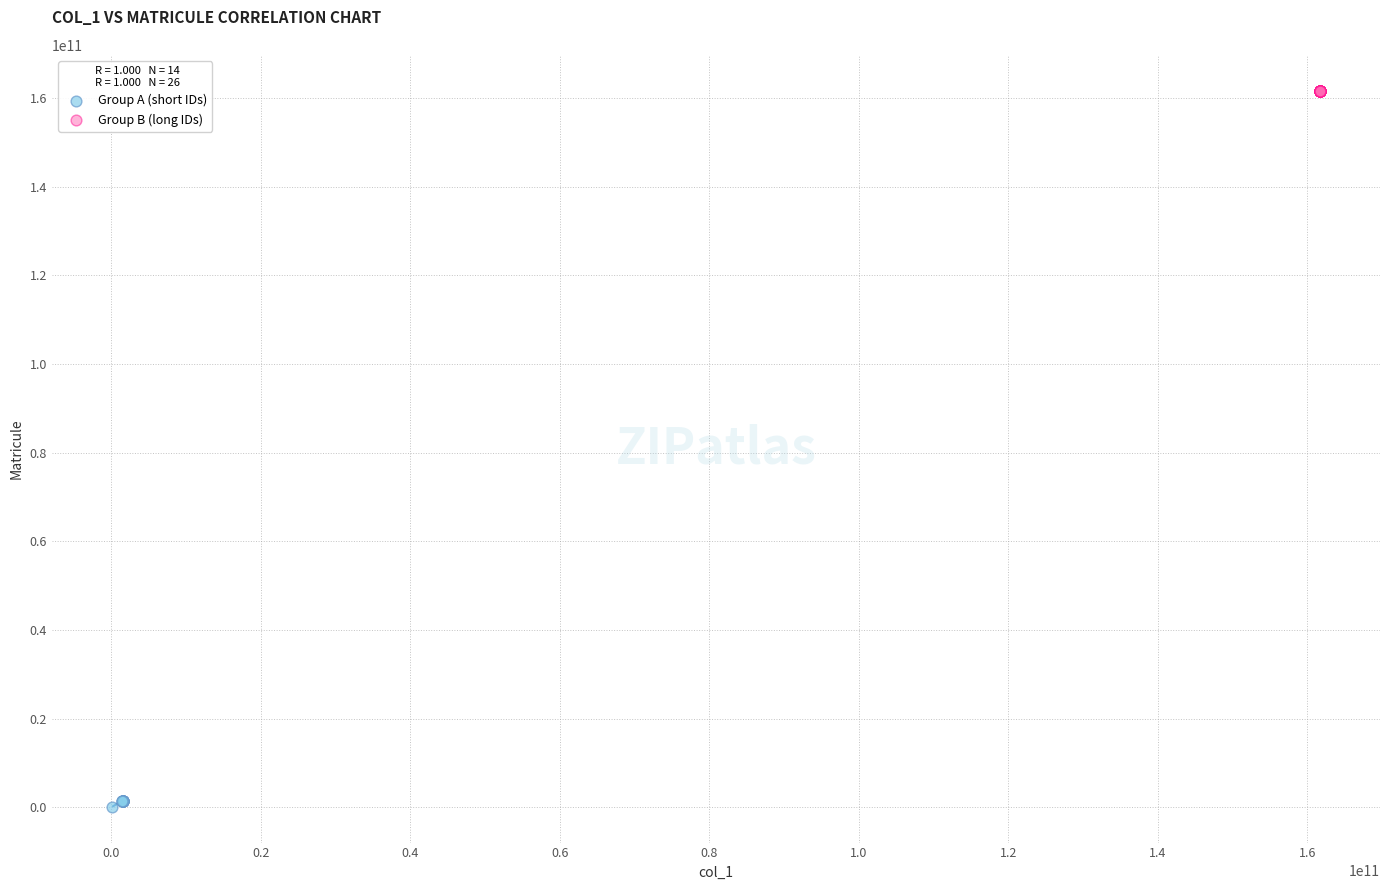

Which series reaches the maximum Y coordinate?

Group B (long IDs)